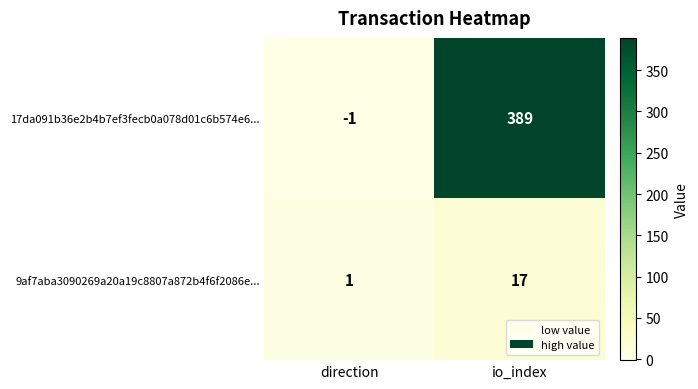

Where is 9af7aba3090269a20a19c8807a872b4f6f2086e... nearest to the value 9?

direction